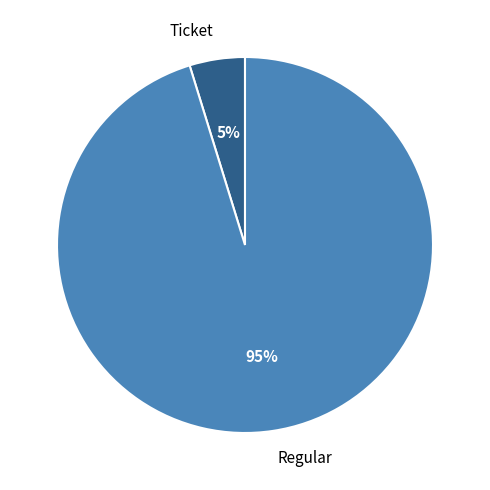

Does Ticket represent more than half of the total?

No